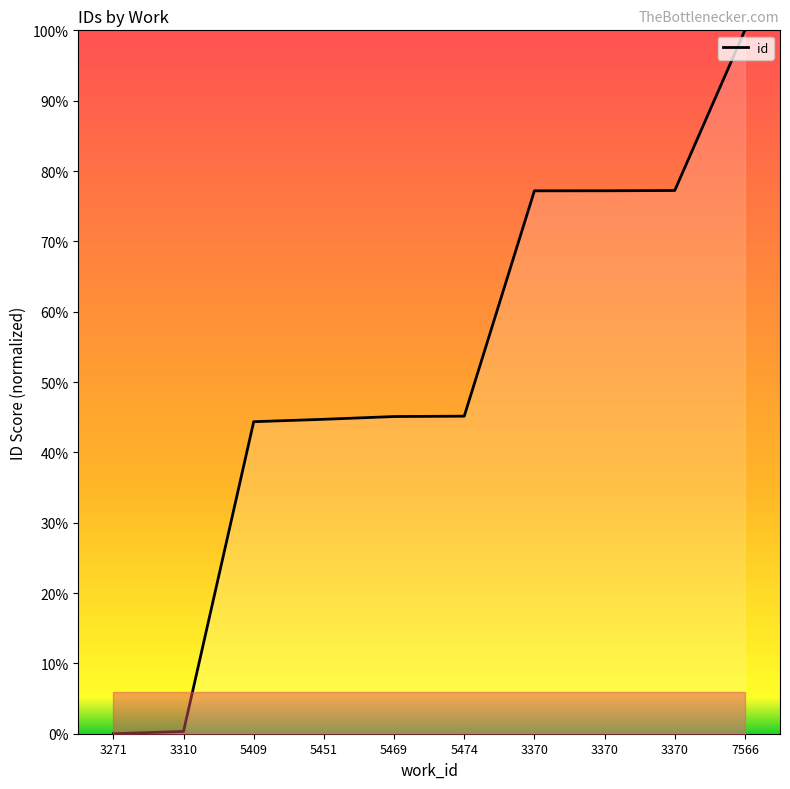

True or false: there are more than 0 points higher than both neighbors.

False